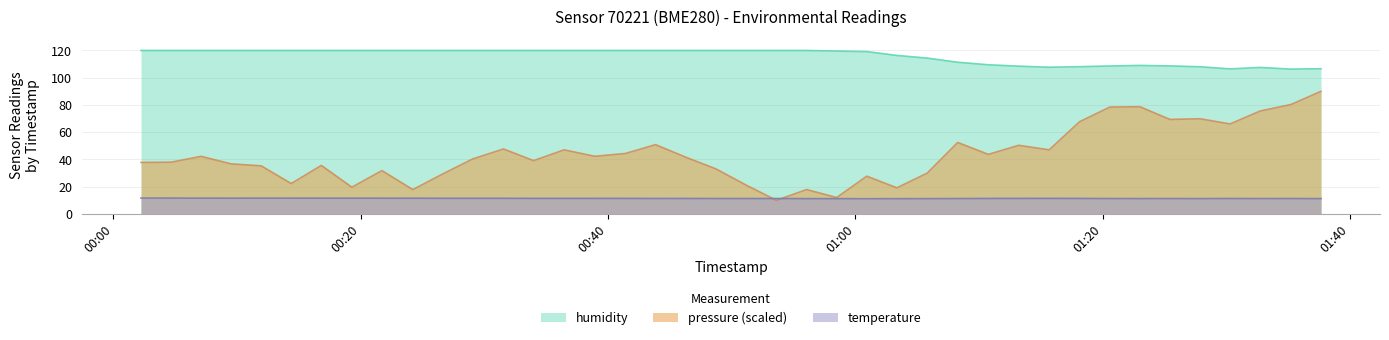

Reading left to right, extract all data points from this chart.

temperature: 11.6	11.6	11.6	11.6	11.6	11.6	11.6	11.6	11.6	11.5	11.5	11.5	11.5	11.4	11.4	11.4	11.4	11.4	11.4	11.3	11.3	11.3	11.2	11.2	11.2	11.2	11.2	11.3	11.4	11.4	11.4	11.4	11.3	11.3	11.3	11.3	11.3	11.3	11.3	11.3
humidity: 120.0	120.0	120.0	120.0	120.0	120.0	120.0	120.0	120.0	120.0	120.0	120.0	120.0	120.0	120.0	120.0	120.0	120.0	120.0	120.0	120.0	120.0	120.0	119.6	119.2	116.4	114.4	111.3	109.5	108.5	107.7	108.1	108.6	109.0	108.6	108.0	106.5	107.5	106.3	106.6
pressure_norm: 37.8	38.0	42.3	36.7	35.3	22.3	35.6	19.6	31.8	17.8	29.4	40.4	47.7	39.1	47.1	42.3	44.4	50.9	41.7	33.1	21.2	10.0	17.9	12.0	27.7	19.2	30.0	52.5	43.7	50.4	47.1	67.6	78.4	78.7	69.4	69.9	66.1	75.6	80.3	90.0